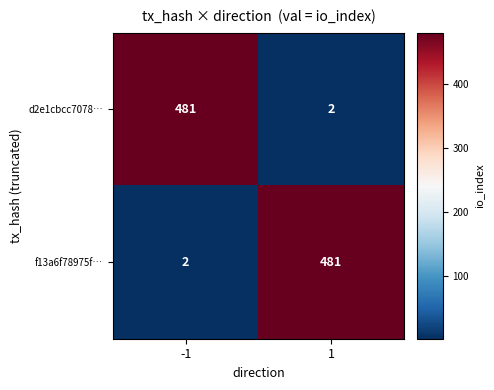

Count the number of categories in the chart.

2